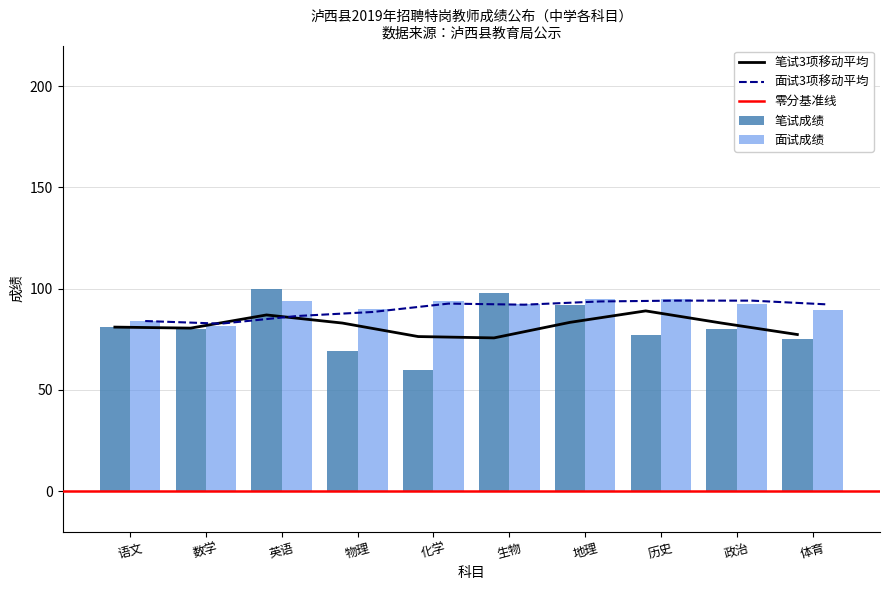

What is the label of the 1st bar from the right?

体育